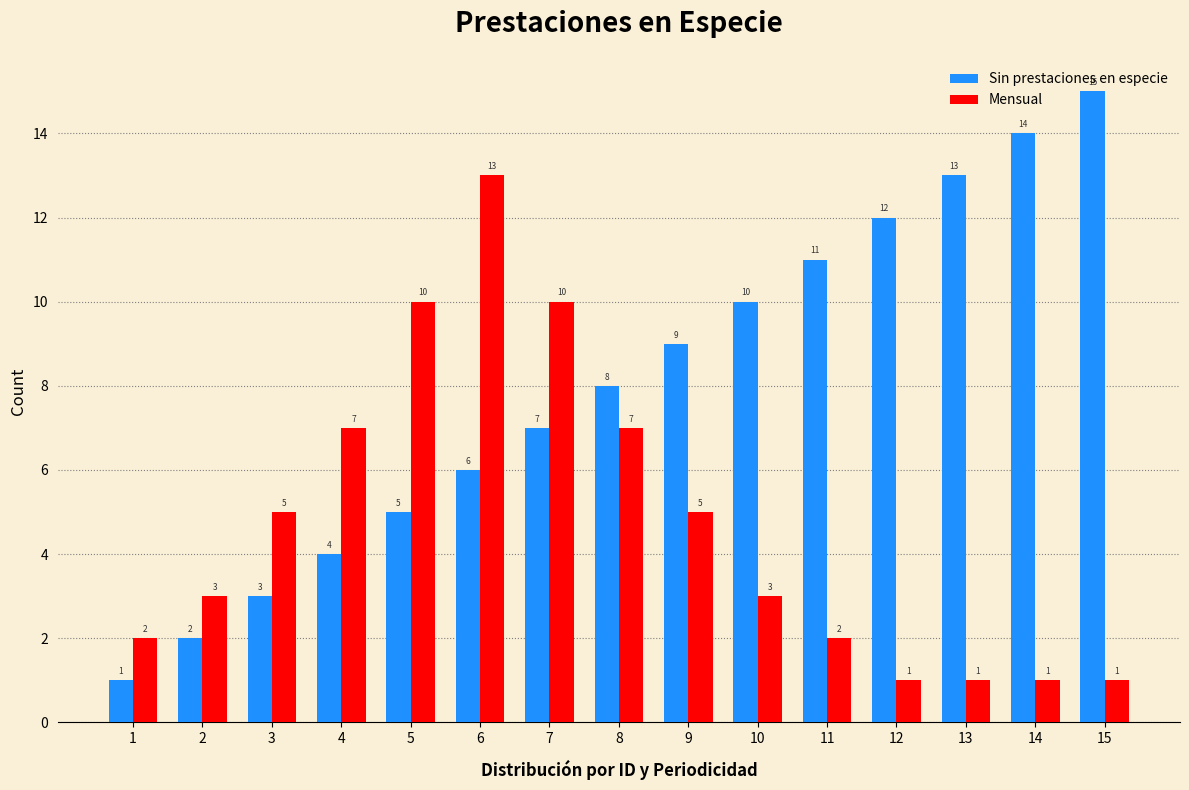

Rank the series at 6 from lowest to highest value.

Sin prestaciones en especie, Mensual